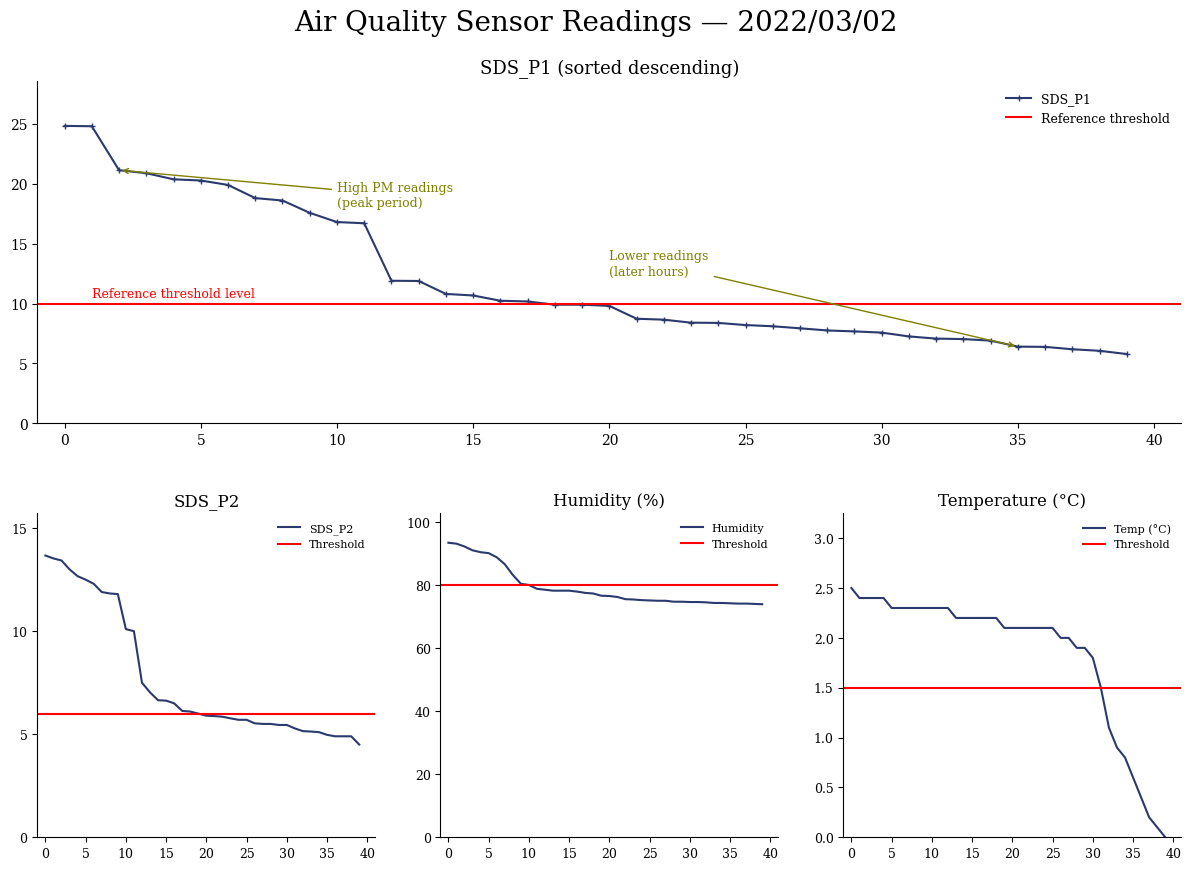

True or false: SDS_P2 and Temp intersect in this chart.

False